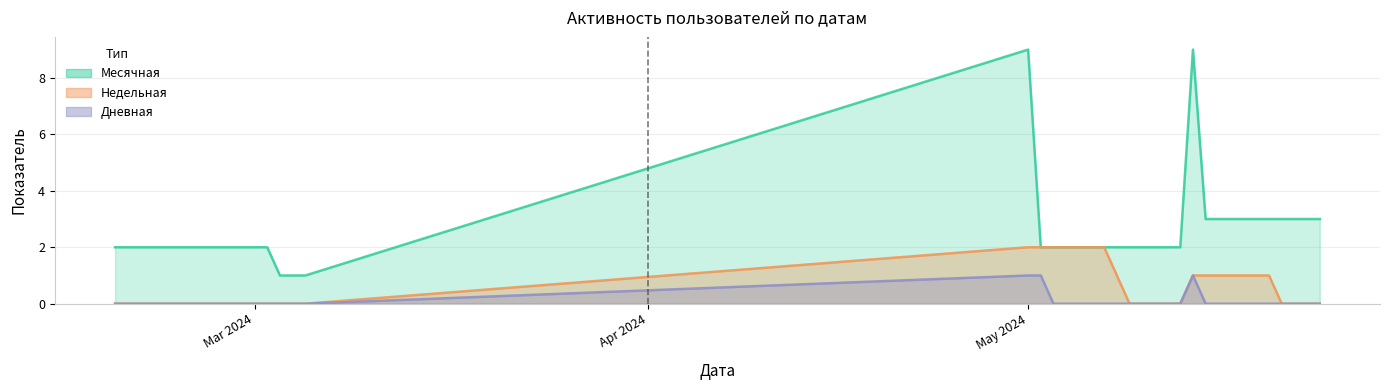

What position from the left is 2024-02-20?

2